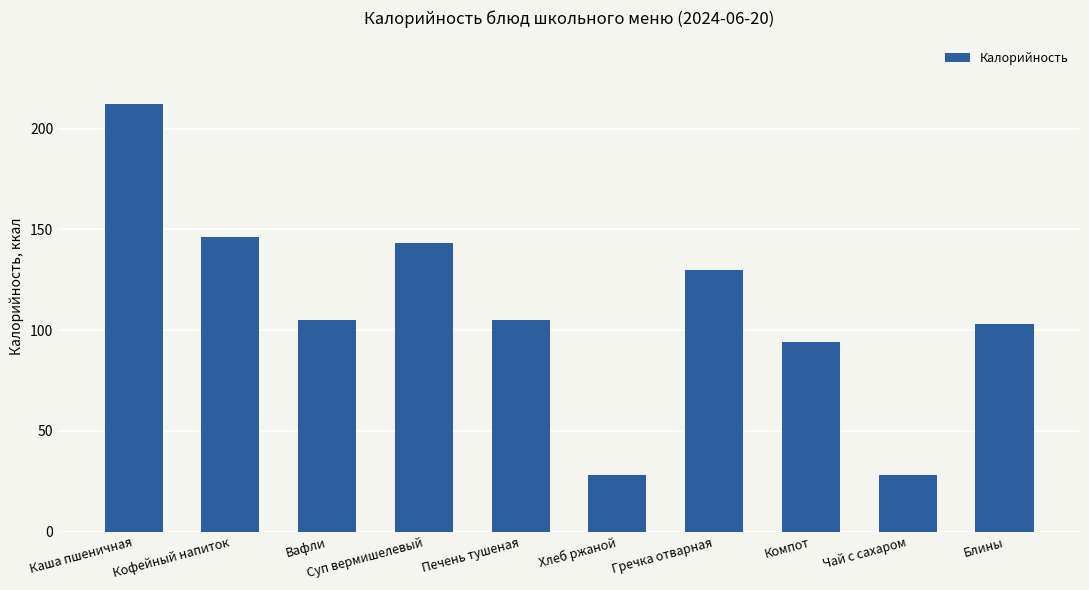

Read the value at Вафли.

105